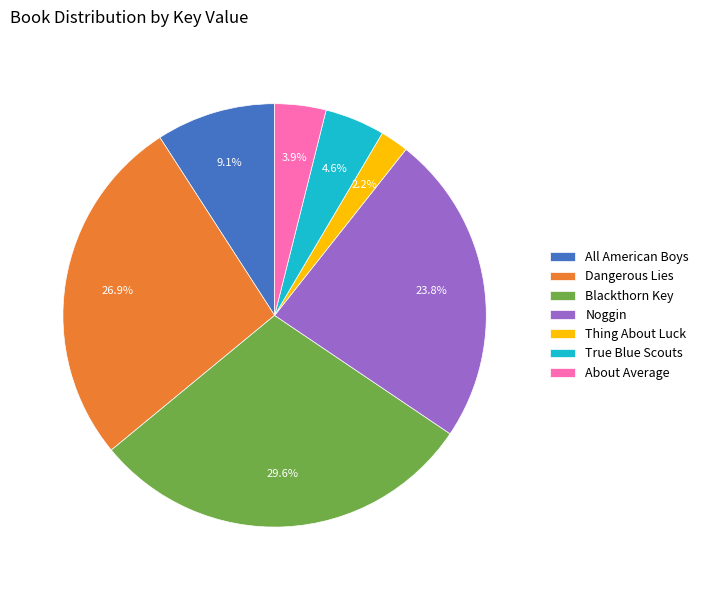

To the nearest percent, what percentage of the pie is All American Boys?

9%